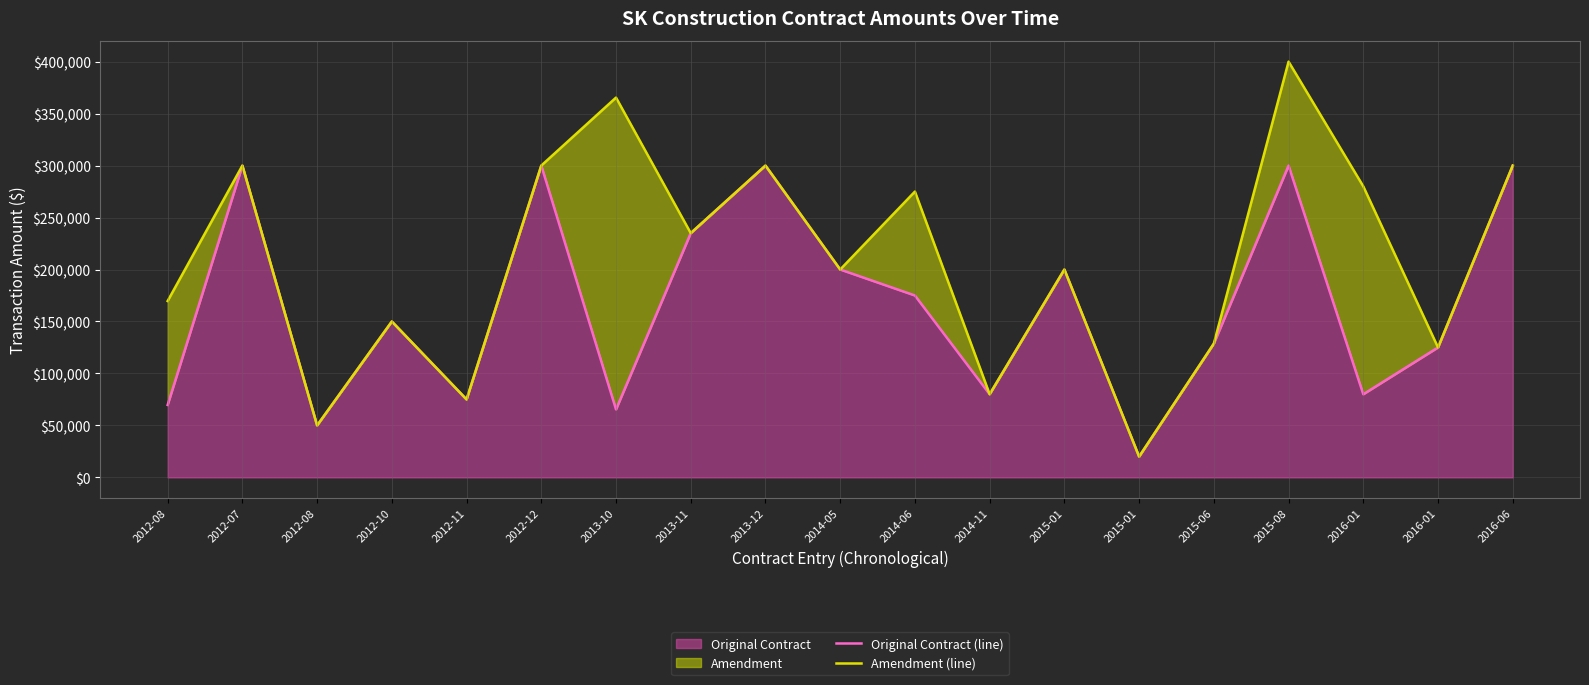

In Amendment (line), how many points are lower than both neighbors (excluding endpoints)?

7